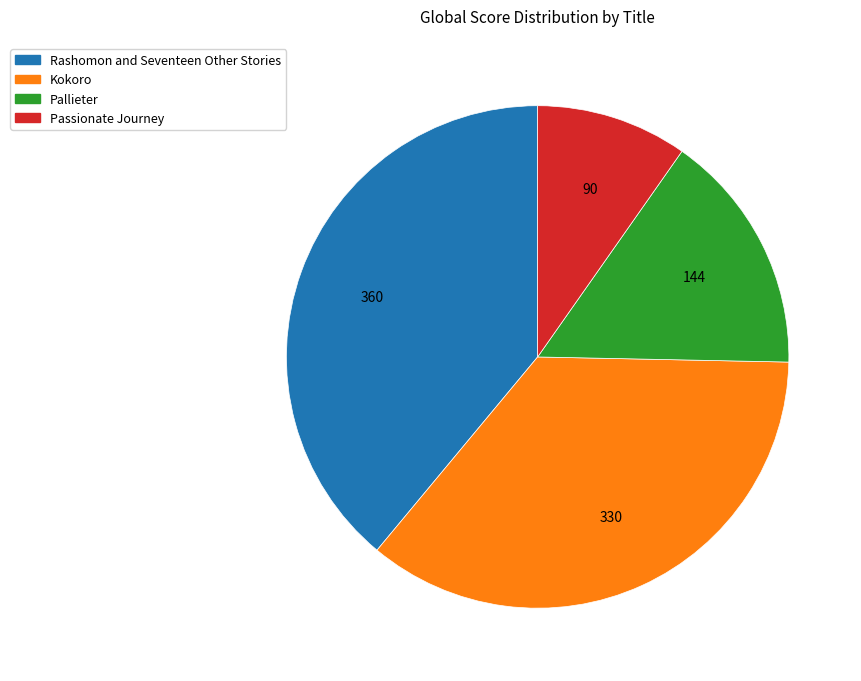

Which has a higher value, Rashomon and Seventeen Other Stories or Pallieter?

Rashomon and Seventeen Other Stories